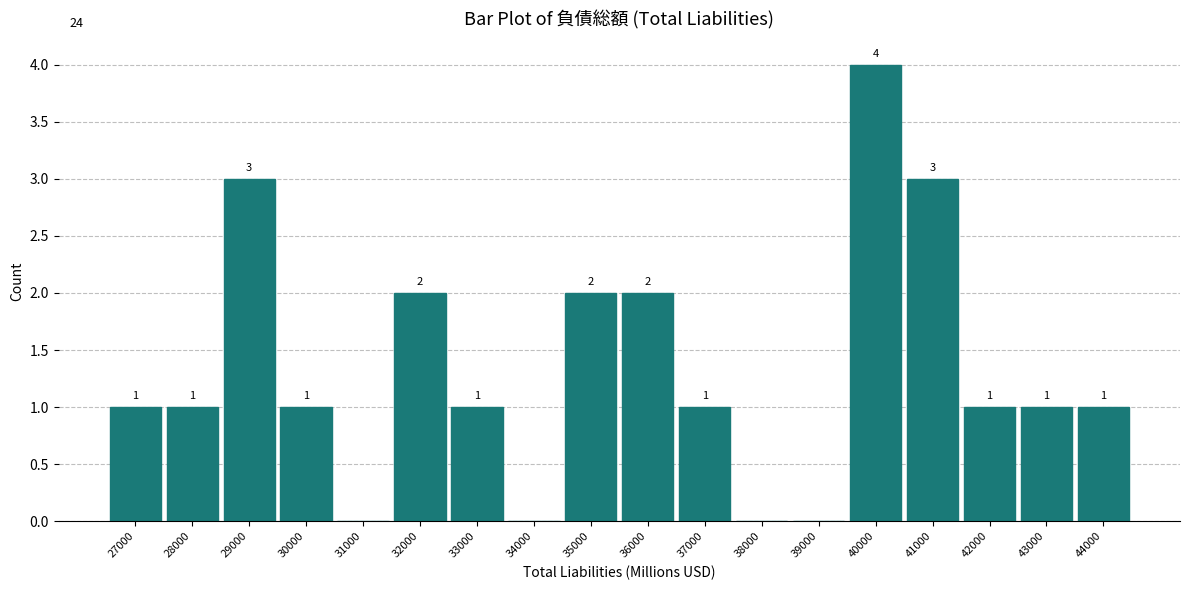

Reading left to right, what are all the values shown in this chart?

27000=1	28000=1	29000=3	30000=1	31000=0	32000=2	33000=1	34000=0	35000=2	36000=2	37000=1	38000=0	39000=0	40000=4	41000=3	42000=1	43000=1	44000=1